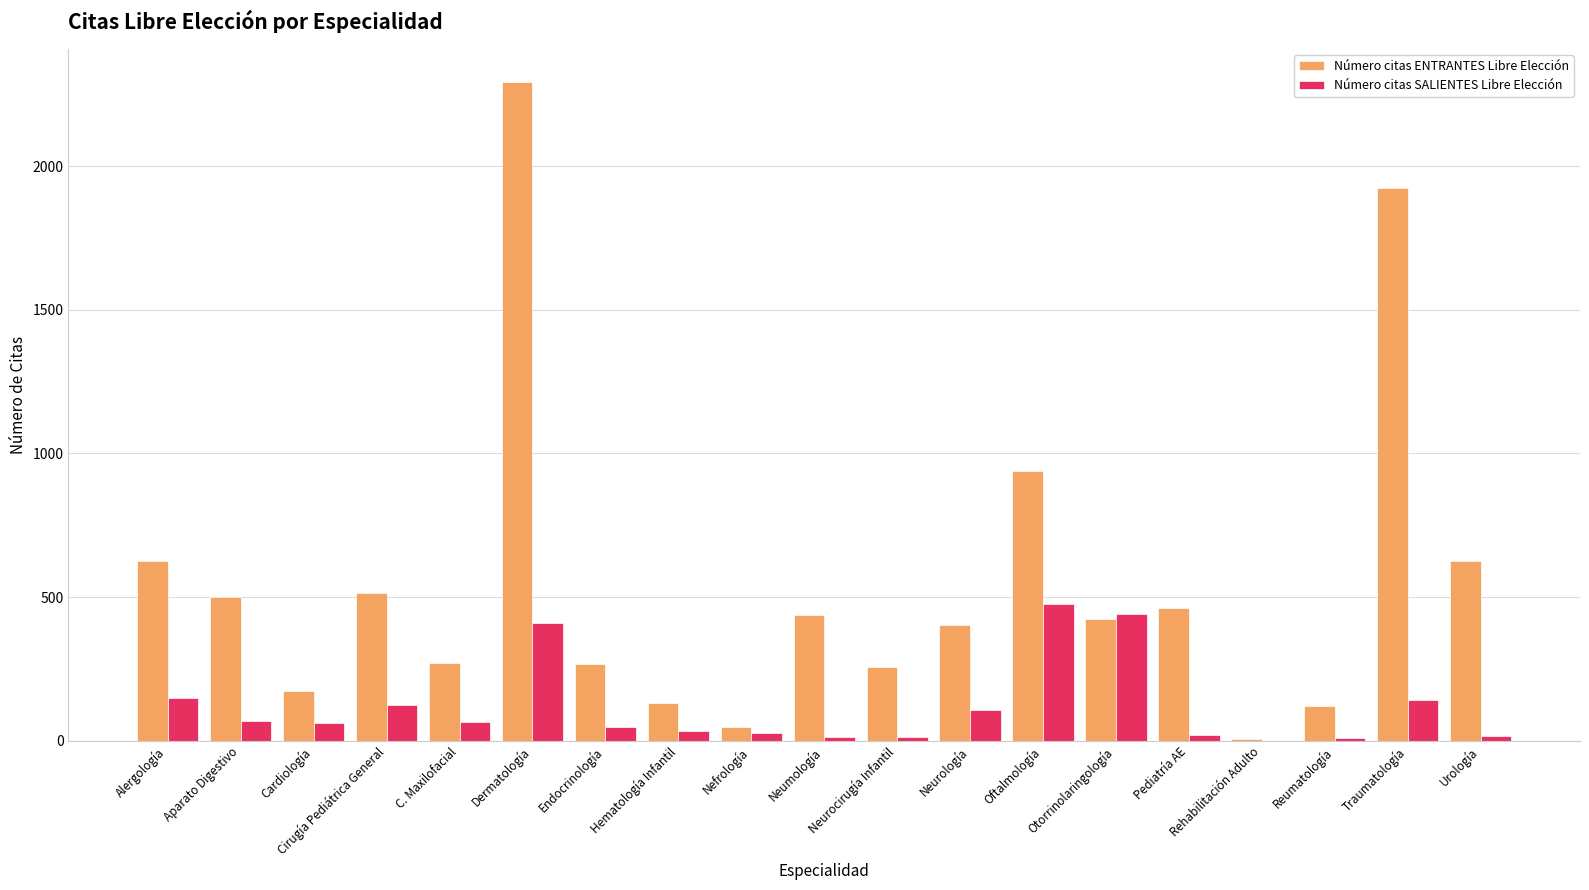

True or false: Número citas SALIENTES Libre Elección has a value of 223 at Alergología.

False